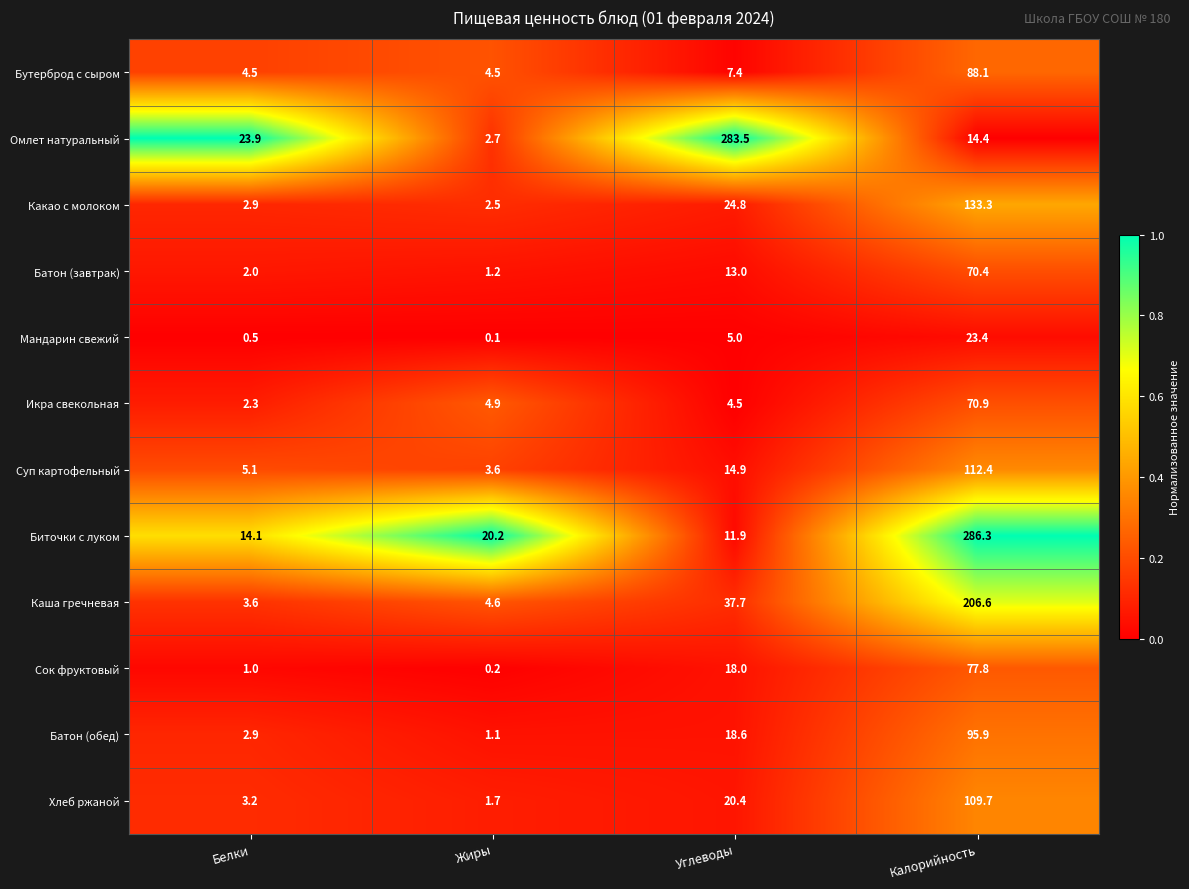

What is the greatest value displayed?

286.3